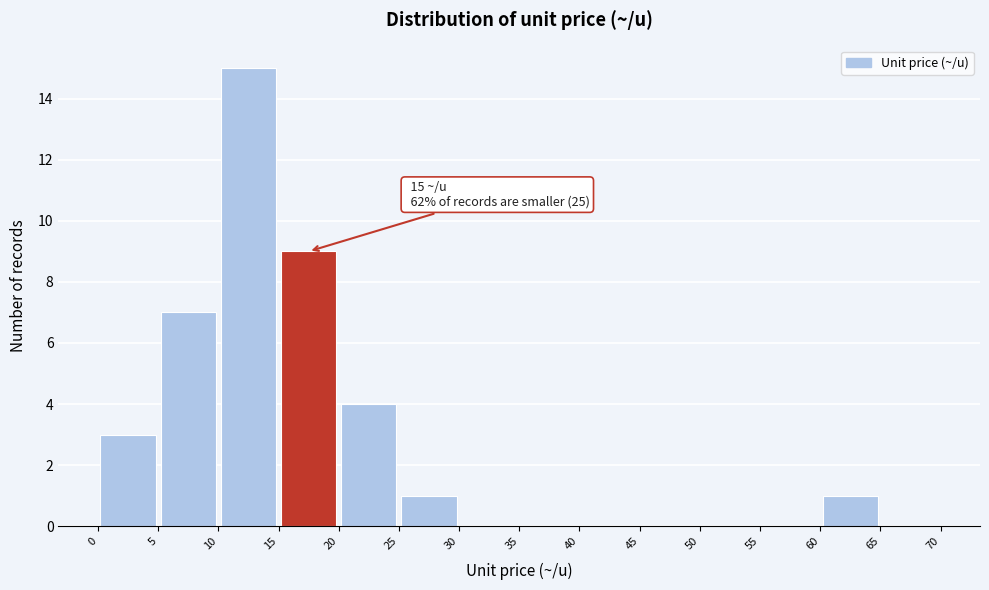

Which range on the x-axis has the tallest bar?

10 to 15